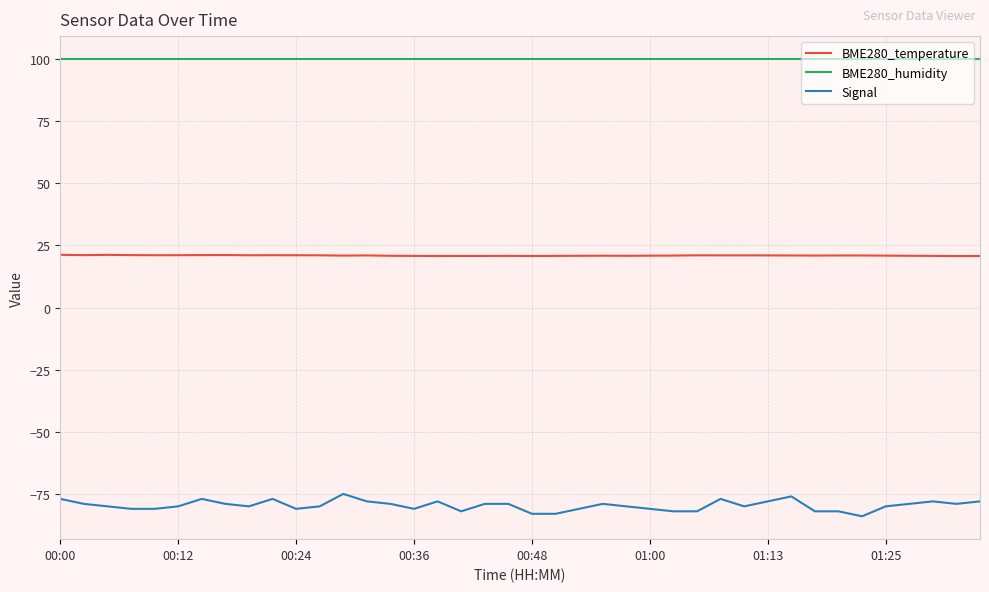

Does the chart have visible grid lines?

Yes